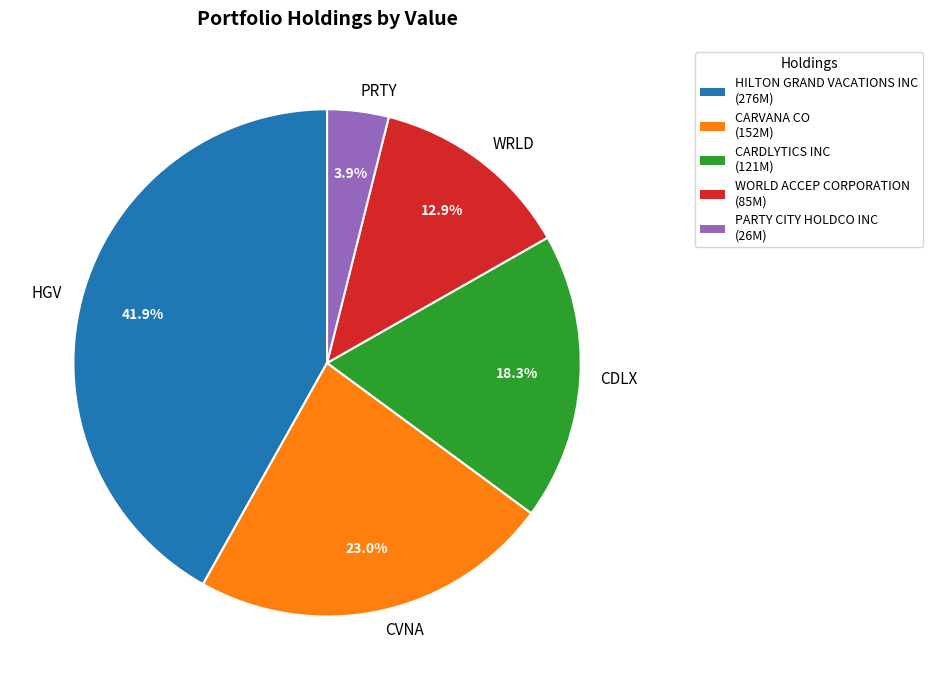

Rank the categories by value from lowest to highest.

PRTY, WRLD, CDLX, CVNA, HGV